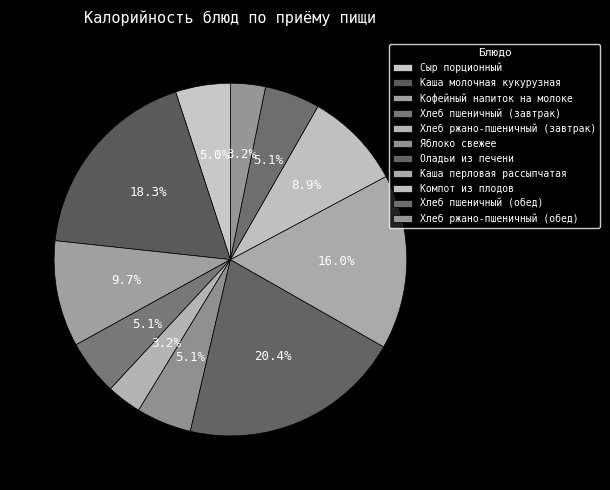

Which has a higher value, Оладьи из печени or Каша перловая рассыпчатая?

Оладьи из печени